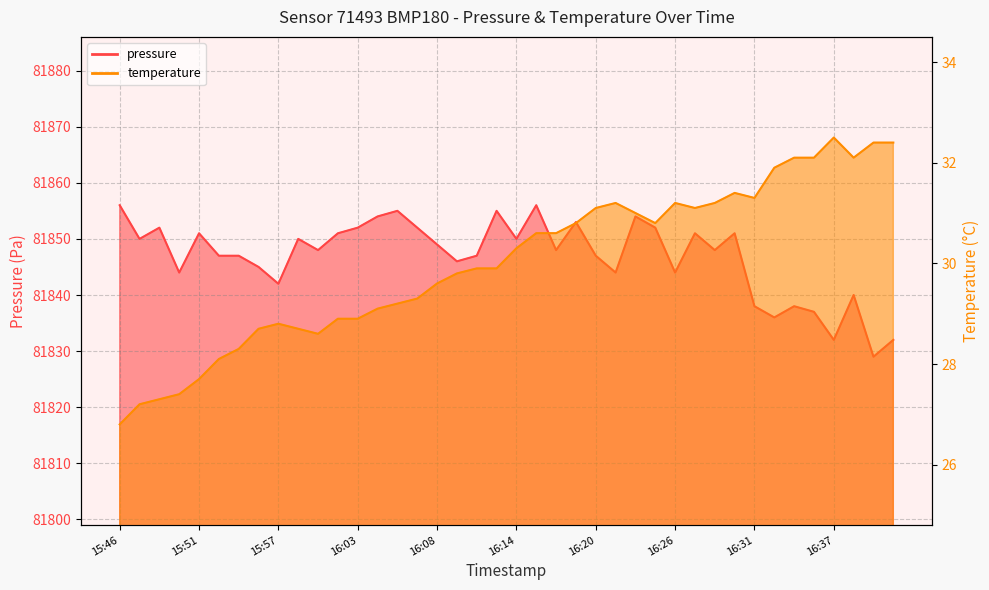

Reading left to right, transcribe all the data shown in this chart.

pressure: 15:46=81856.0	15:47=81850.0	15:49=81852.0	15:50=81844.0	15:51=81851.0	15:53=81847.0	15:54=81847.0	15:56=81845.0	15:57=81842.0	15:58=81850.0	16:00=81848.0	16:01=81851.0	16:03=81852.0	16:04=81854.0	16:06=81855.0	16:07=81852.0	16:08=81849.0	16:10=81846.0	16:11=81847.0	16:12=81855.0	16:14=81850.0	16:15=81856.0	16:17=81848.0	16:18=81853.0	16:20=81847.0	16:21=81844.0	16:23=81854.0	16:24=81852.0	16:26=81844.0	16:27=81851.0	16:28=81848.0	16:30=81851.0	16:31=81838.0	16:33=81836.0	16:34=81838.0	16:35=81837.0	16:37=81832.0	16:38=81840.0	16:40=81829.0	16:41=81832.0
temperature: 15:46=26.8	15:47=27.2	15:49=27.3	15:50=27.4	15:51=27.7	15:53=28.1	15:54=28.3	15:56=28.7	15:57=28.8	15:58=28.7	16:00=28.6	16:01=28.9	16:03=28.9	16:04=29.1	16:06=29.2	16:07=29.3	16:08=29.6	16:10=29.8	16:11=29.9	16:12=29.9	16:14=30.3	16:15=30.6	16:17=30.6	16:18=30.8	16:20=31.1	16:21=31.2	16:23=31.0	16:24=30.8	16:26=31.2	16:27=31.1	16:28=31.2	16:30=31.4	16:31=31.3	16:33=31.9	16:34=32.1	16:35=32.1	16:37=32.5	16:38=32.1	16:40=32.4	16:41=32.4